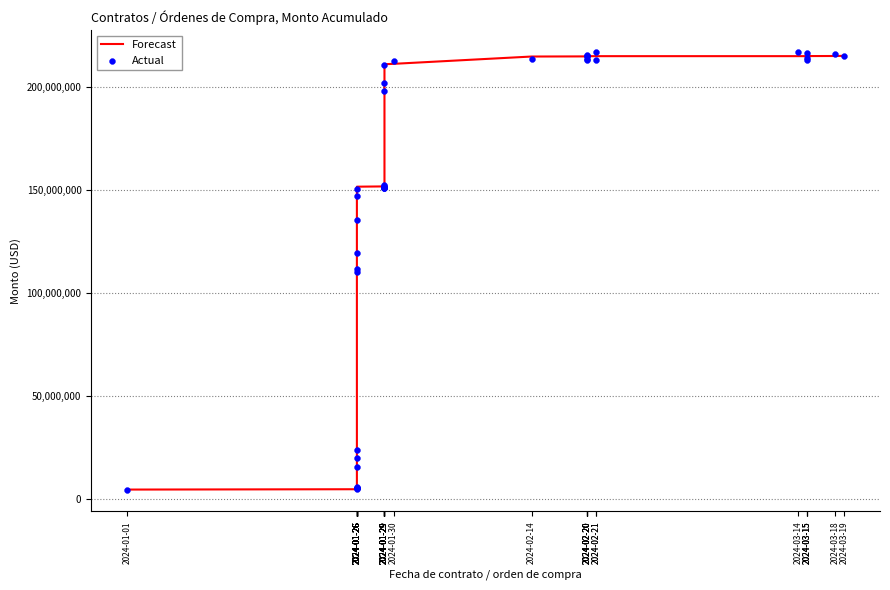

Which series has the widest spread of Y values?

Actual